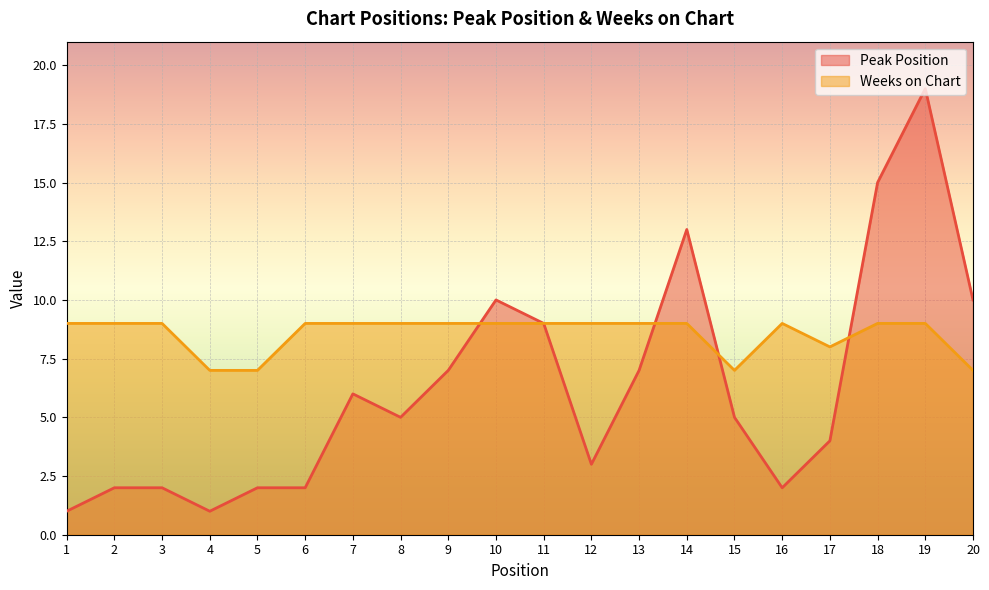

True or false: Weeks on Chart and Peak Position cross at least once.

True